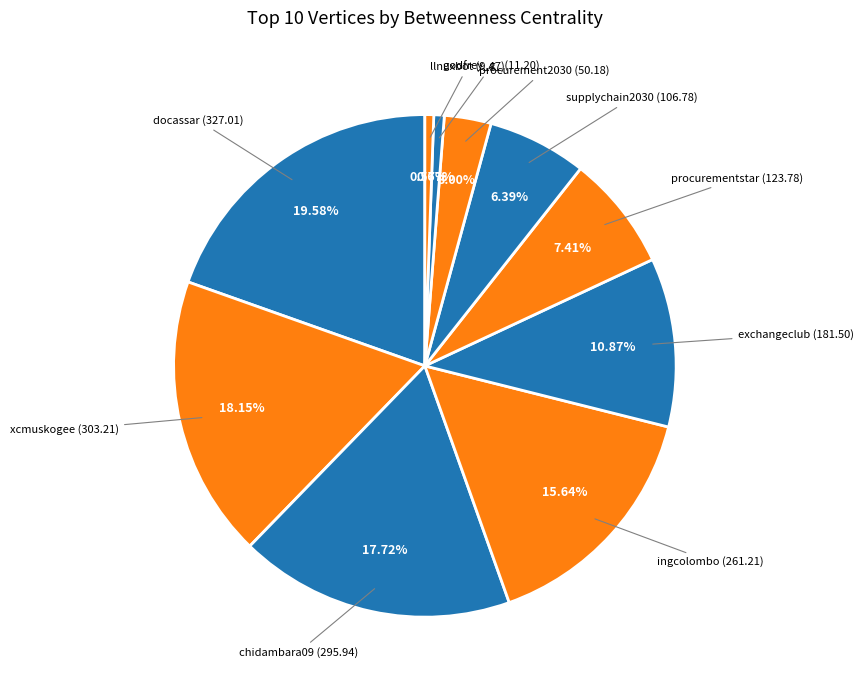

Is there any slice that represents more than half of the pie?

No